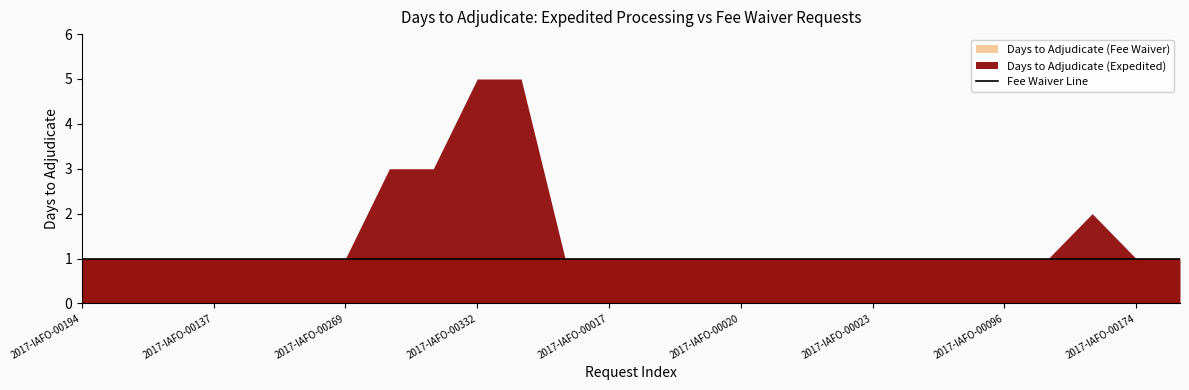

At which category does Days to Adjudicate (Expedited) reach its first local peak?

2017-IAFO-00144